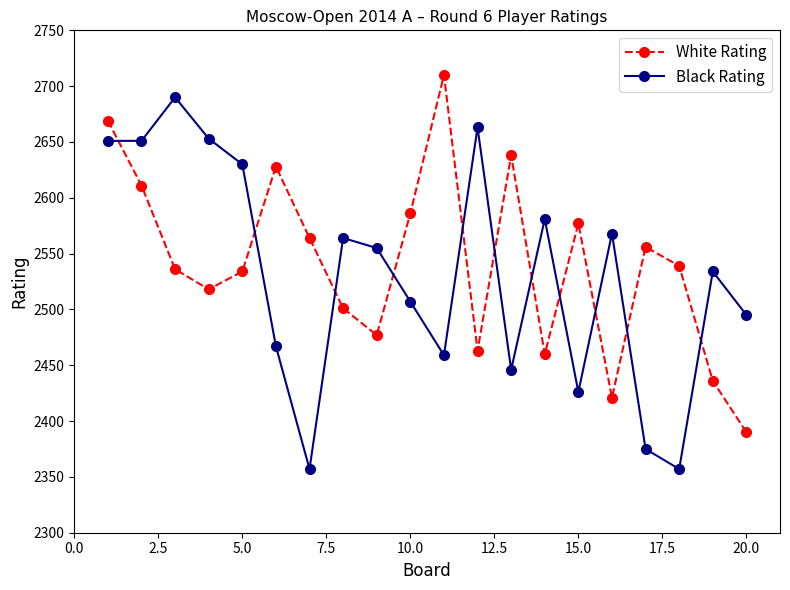

How many lines are shown in the chart?

2